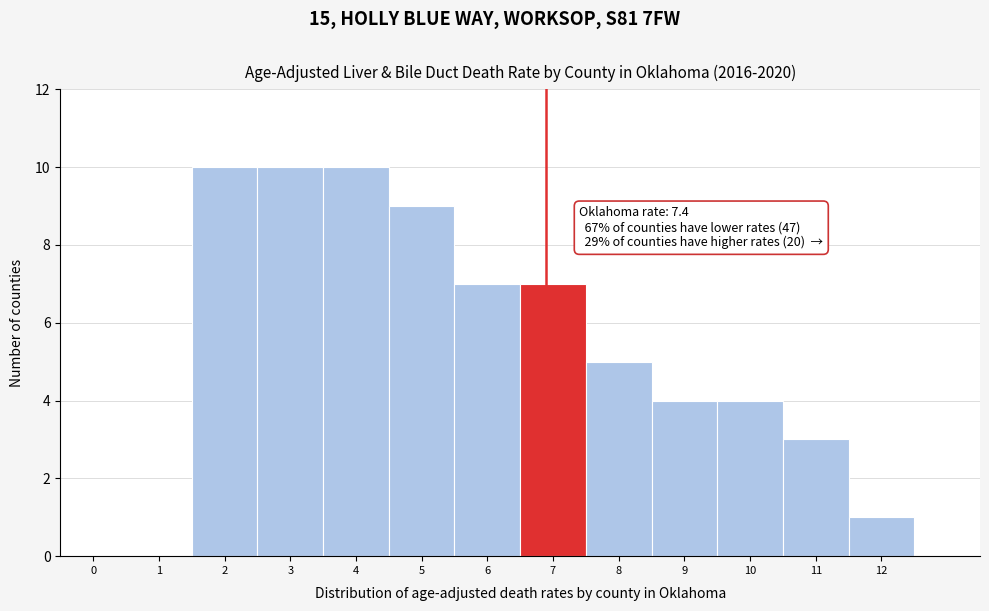

Reading left to right, what are all the values shown in this chart?

0=0	1=0	2=10	3=10	4=10	5=9	6=7	7=7	8=5	9=4	10=4	11=3	12=1